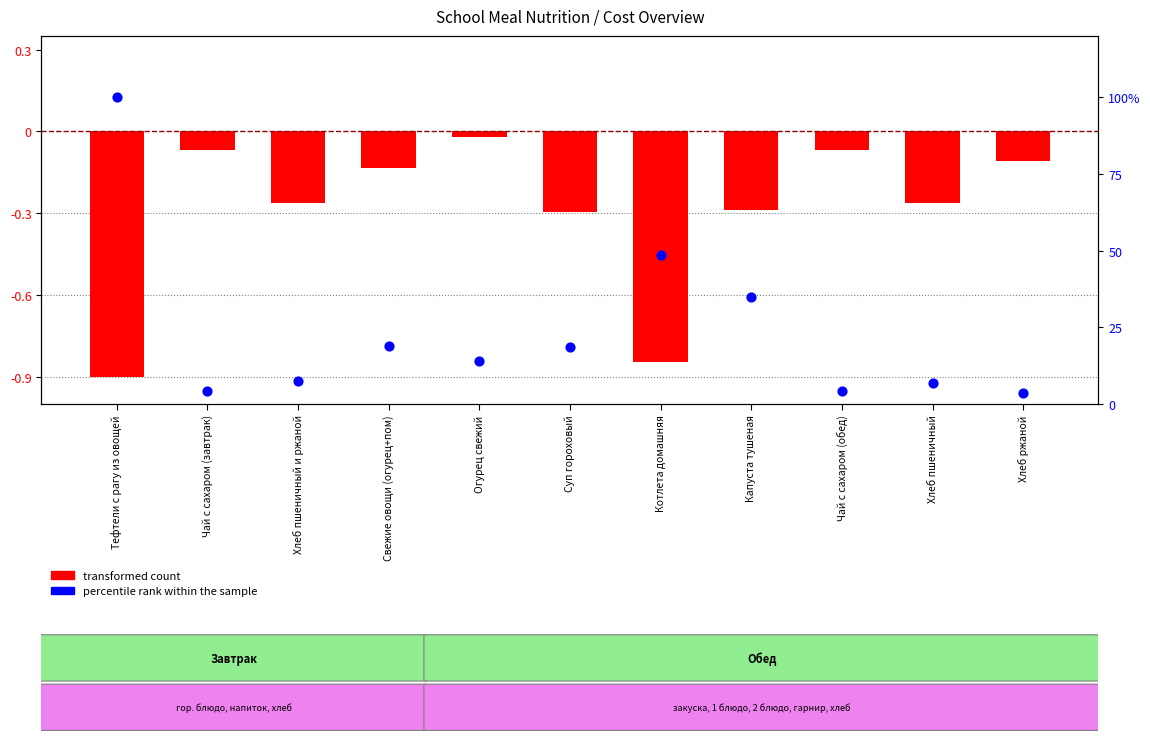

What is the change in value from Свежие овощи (огурец+пом) to Хлеб ржаной?

-15.3